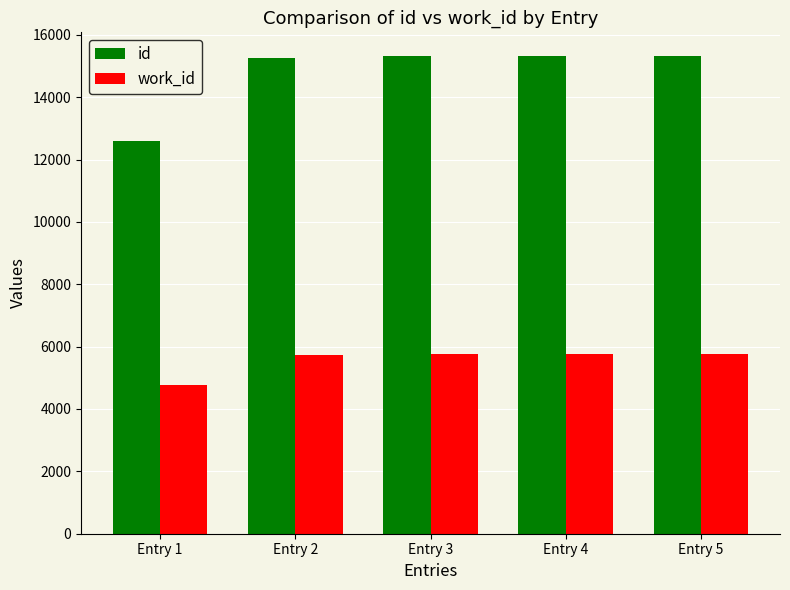

Rank the series by their maximum value, from lowest to highest.

work_id, id